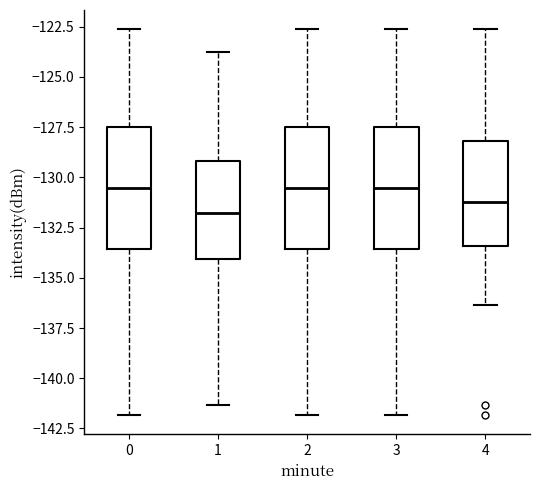

Reading left to right, transcribe this box plot: for each box, give where its median line is, the range the box spans, and where its two whiskers end, as read against the y-axis. The values are not printed on the chart, so give them approximately, as read against the axis.

0: median -130.5, box -133.5 to -127.5, whiskers -142.0 to -122.5
1: median -132.0, box -134.0 to -129.0, whiskers -141.5 to -124.0
2: median -130.5, box -133.5 to -127.5, whiskers -142.0 to -122.5
3: median -130.5, box -133.5 to -127.5, whiskers -142.0 to -122.5
4: median -131.0, box -133.5 to -128.0, whiskers -136.5 to -122.5